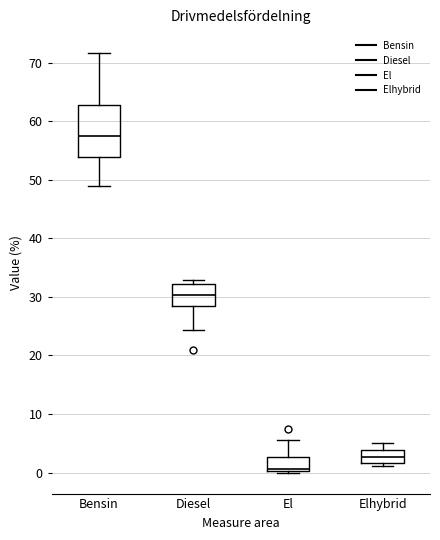

Which box has the lowest median line?

El